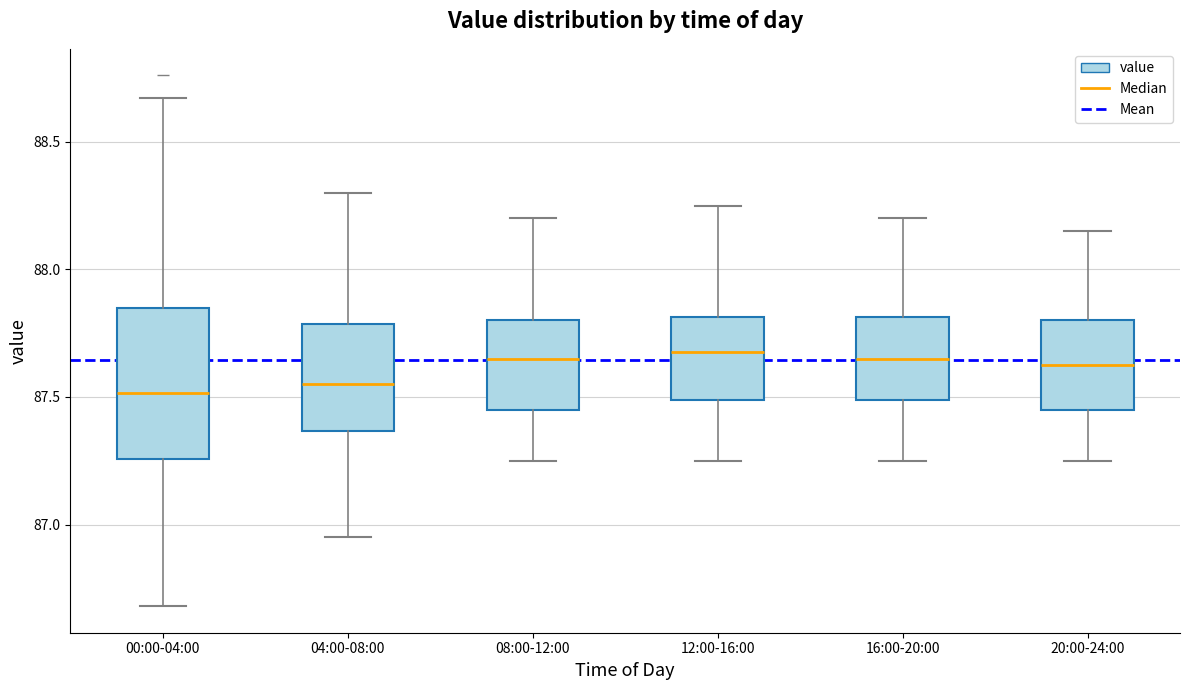

Where does the upper whisker of the box for 20:00-24:00 end on the y-axis? The values are not printed on the chart, so give them approximately, as read against the axis.

88.15